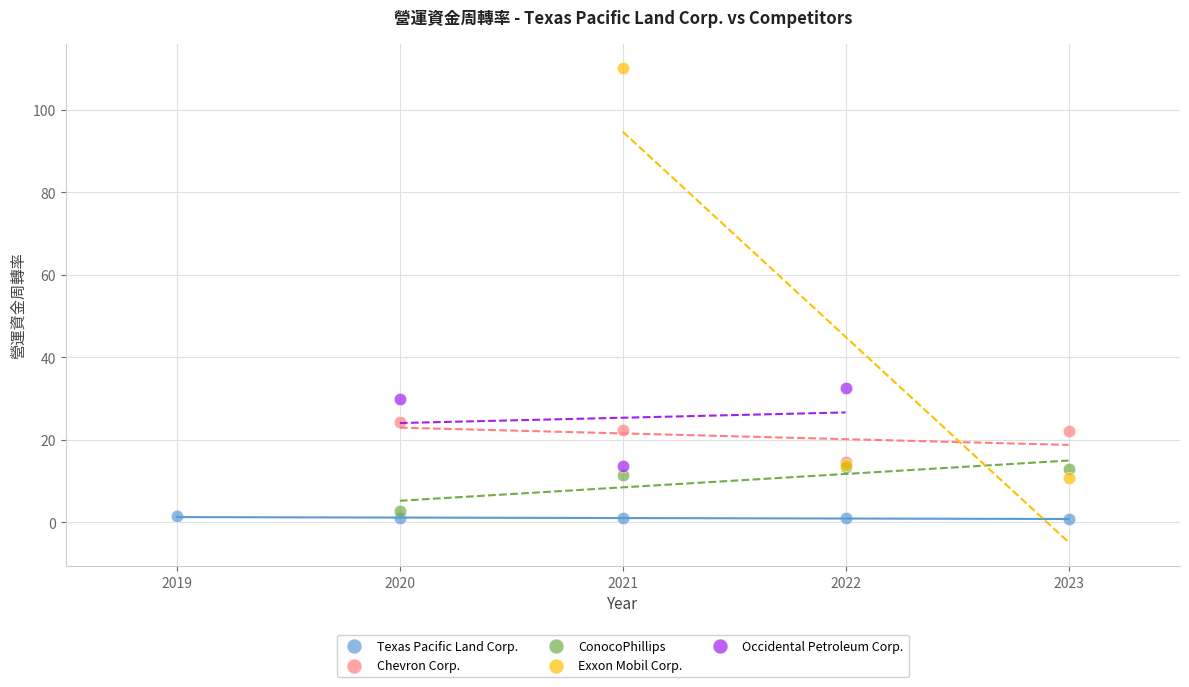

What are all the series names shown in the legend?

Texas Pacific Land Corp., Chevron Corp., ConocoPhillips, Exxon Mobil Corp., Occidental Petroleum Corp.